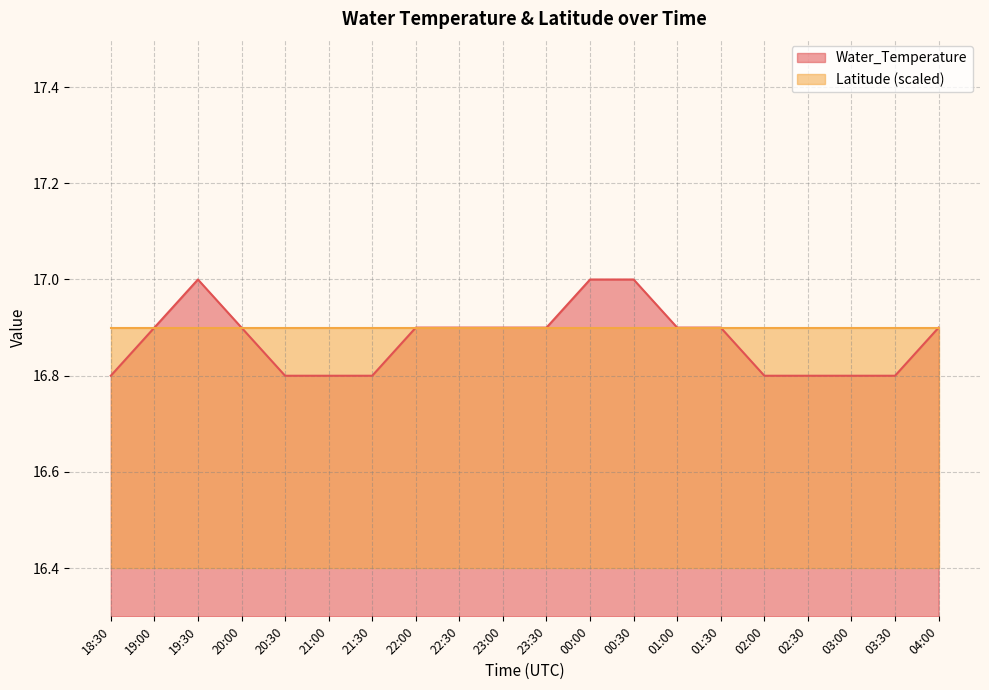

List the labels in order of value, smallest first.

18:30, 20:30, 21:00, 21:30, 02:00, 02:30, 03:00, 03:30, 19:00, 20:00, 22:00, 22:30, 23:00, 23:30, 01:00, 01:30, 04:00, 19:30, 00:00, 00:30